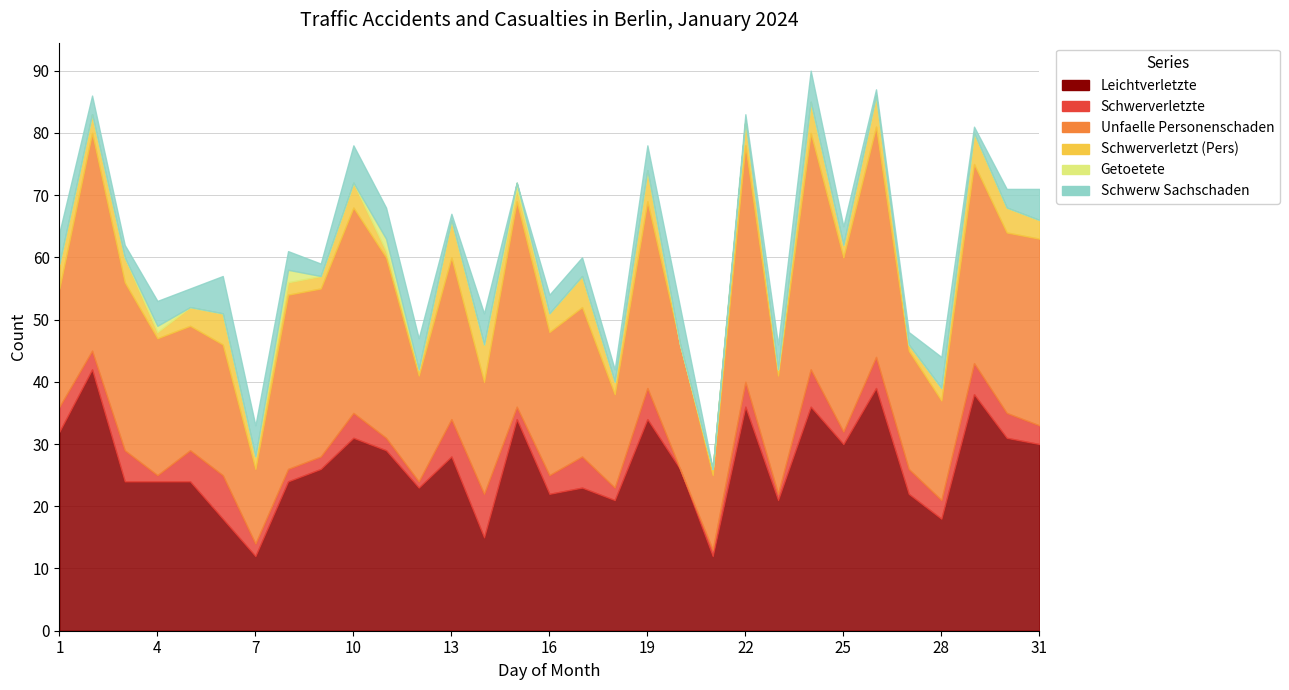

True or false: Leichtverletzte has more than 1 points higher than both neighbors.

True